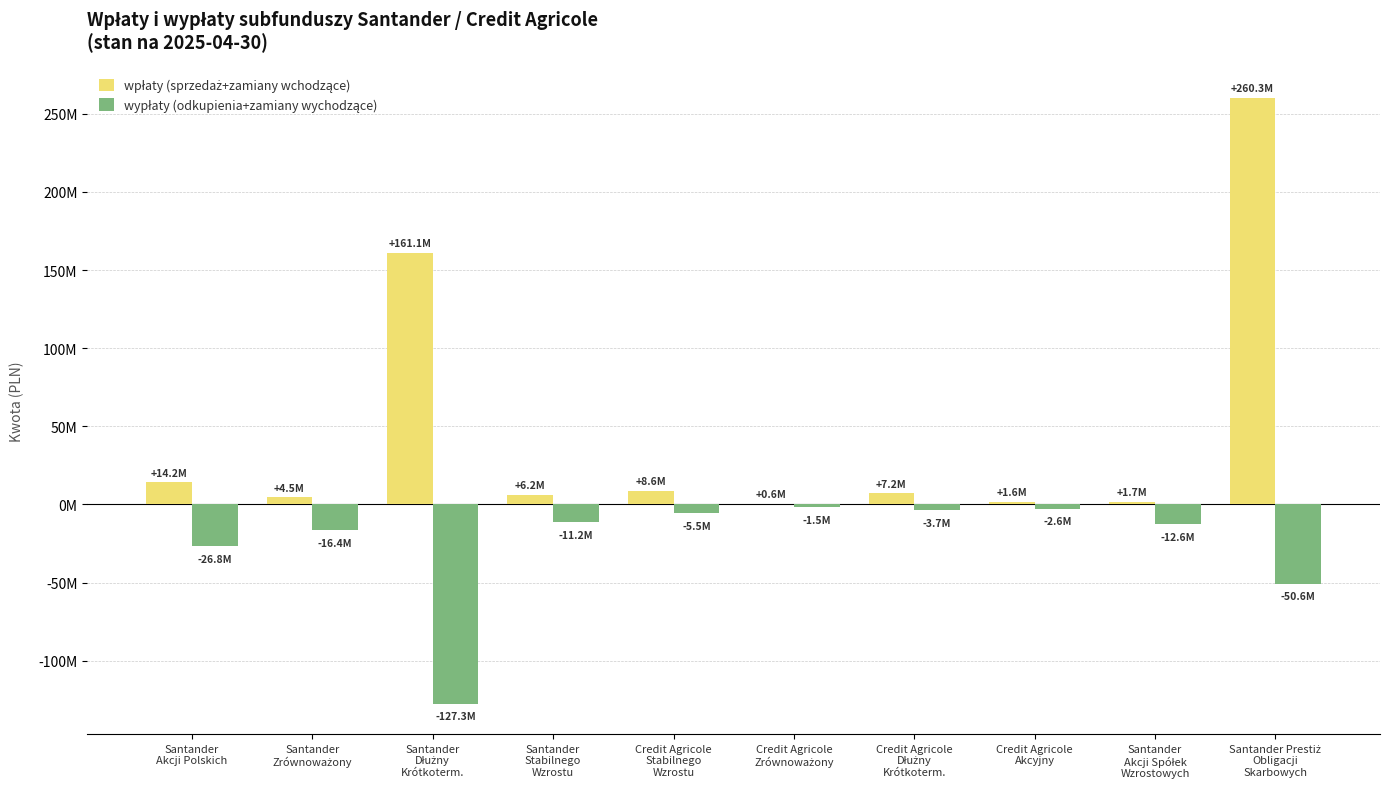

Which series changed the most between Santander
Akcji Polskich and Credit Agricole
Stabilnego
Wzrostu?

wypłaty (odkupienia+zamiany wychodzące)